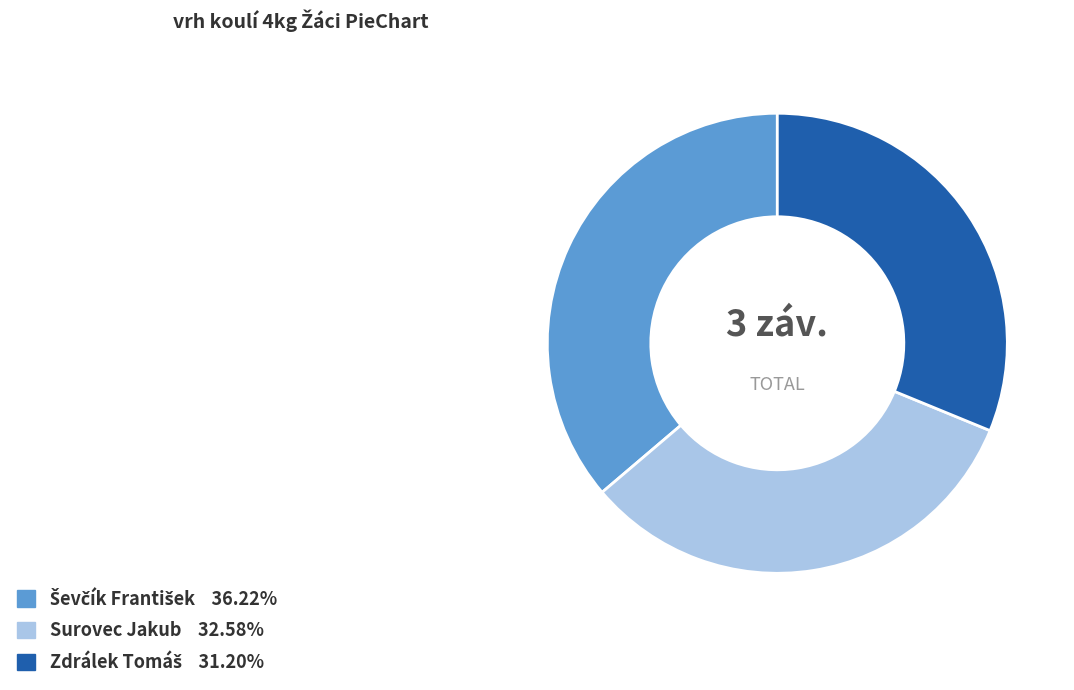

Does any single category account for the majority?

No